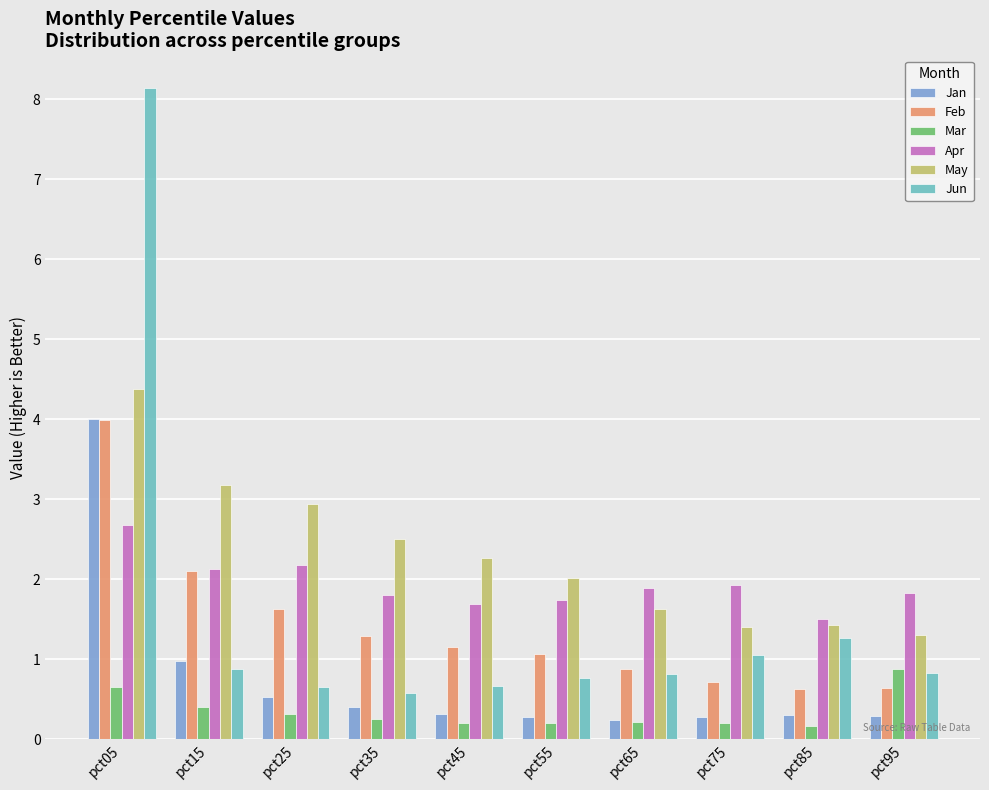

The value of Jan at pct25 is 0.1. True or false?

False